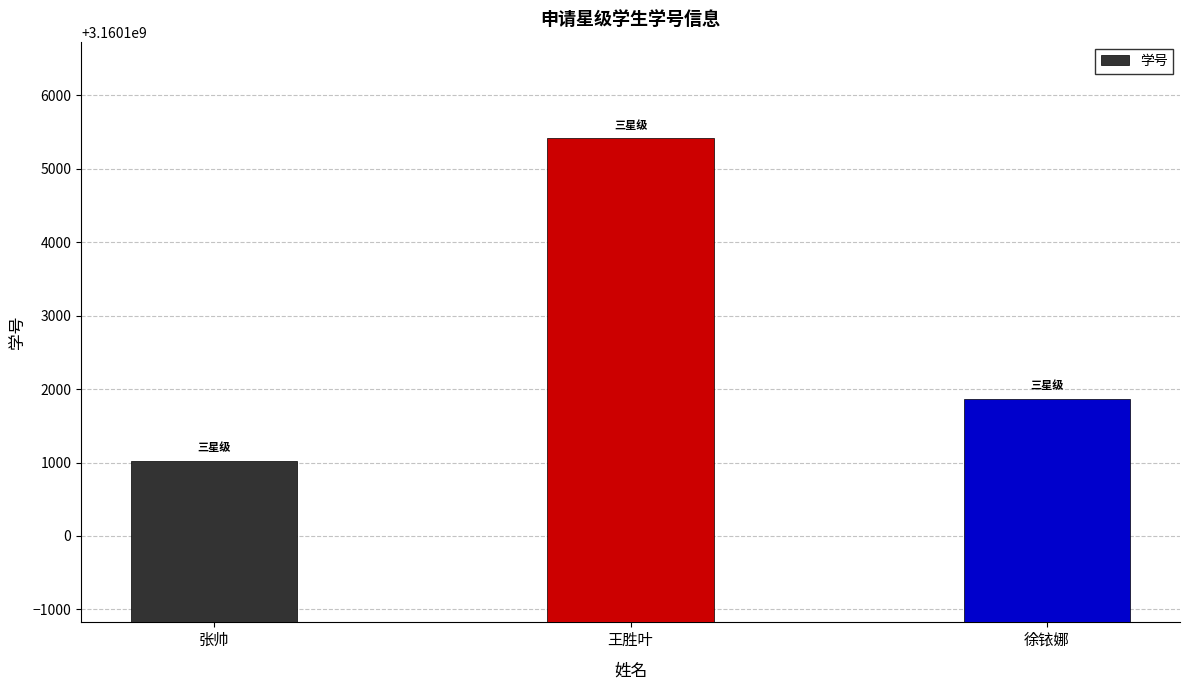

What is the value of the 1st bar from the left?

3160101020